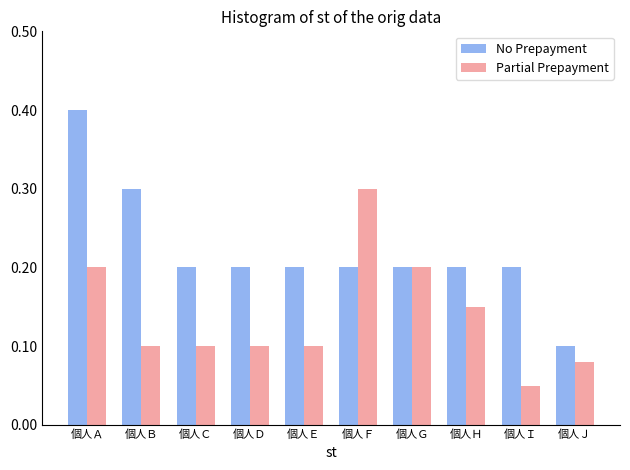

The value of Partial Prepayment at 個人Ｆ is 0.3. True or false?

True